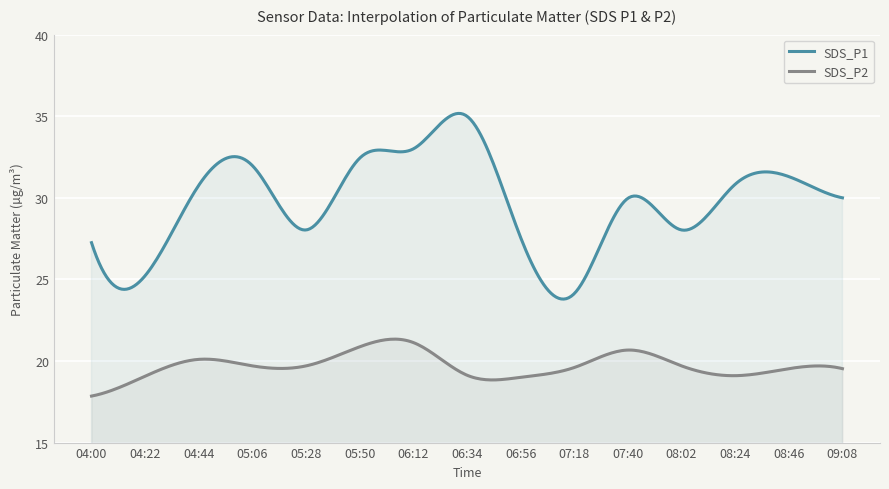

The SDS_P2 series shows 7.9 at 05:06. True or false?

False